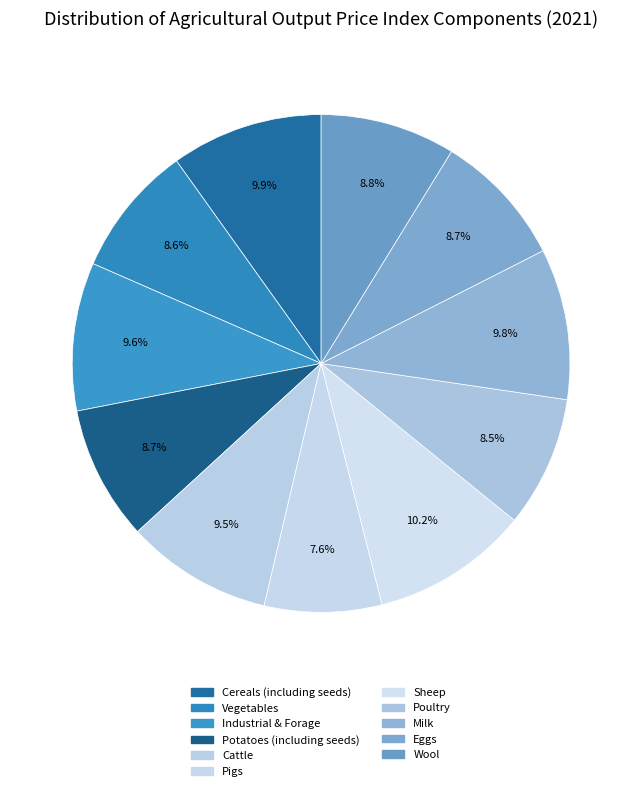

Rank the categories by value from lowest to highest.

Pigs, Poultry, Vegetables, Potatoes (including seeds), Eggs, Wool, Cattle, Industrial & Forage, Milk, Cereals (including seeds), Sheep